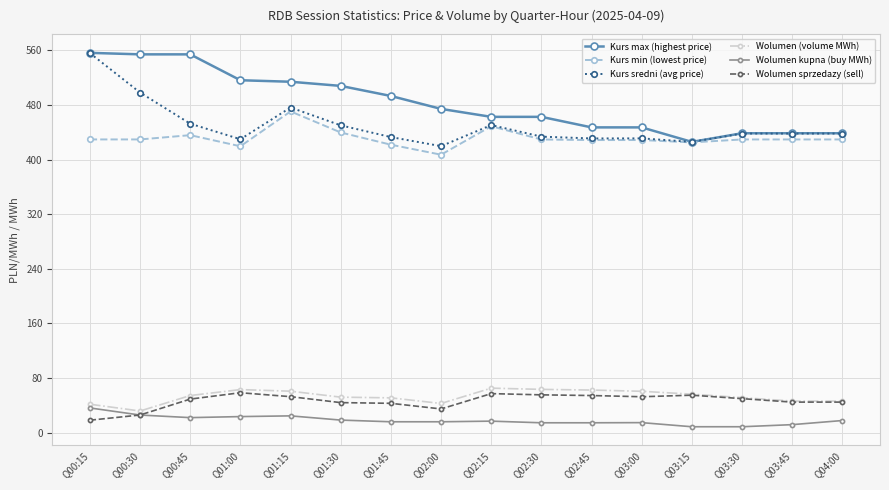

Is the value of Kurs max (highest price) at Q01:15 greater than the value of Wolumen (volume MWh) at Q01:15?

Yes